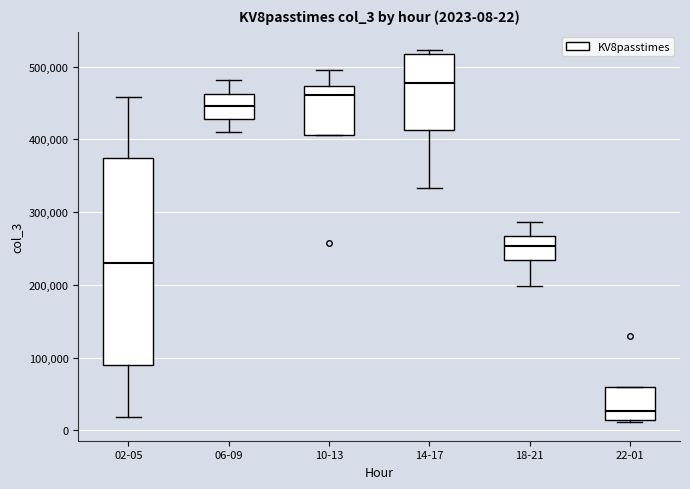

Which box's median line is the lowest?

22-01